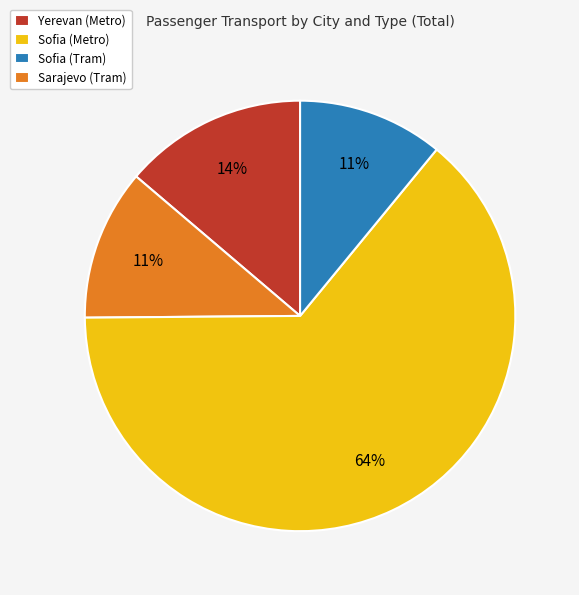

To the nearest percent, what portion does Sarajevo (Tram) represent?

11%